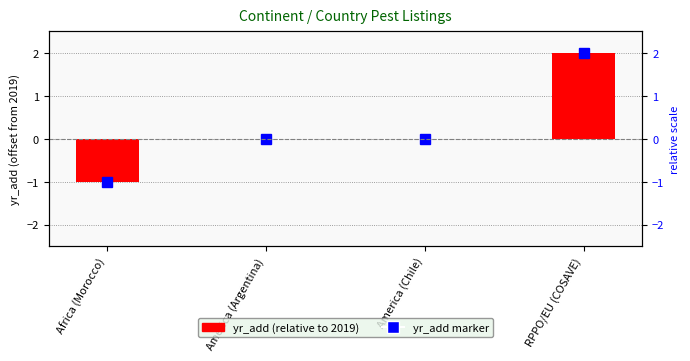

True or false: the data shows 0 at America (Chile).

True